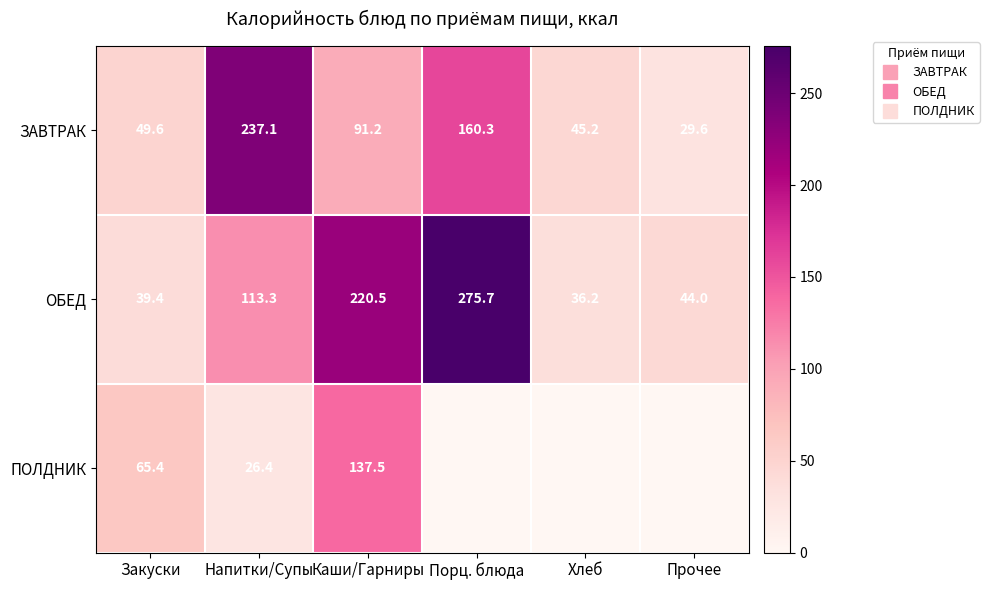

The ПОЛДНИК series shows 65.4 at Закуски. True or false?

True